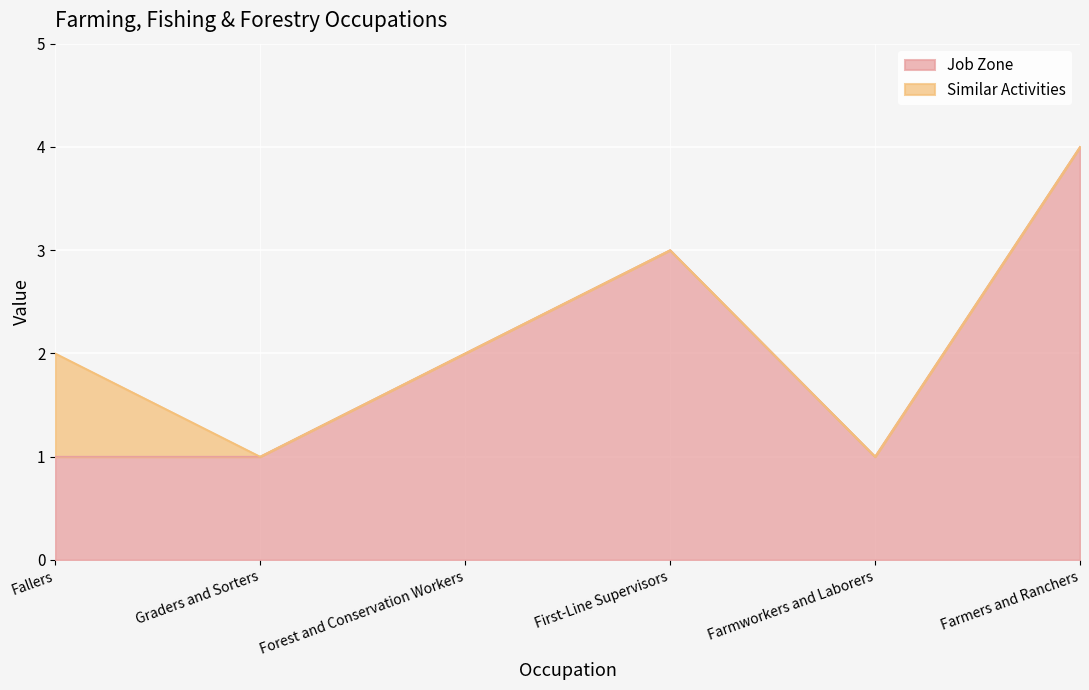

The Job Zone series shows 3 at Forest and Conservation Workers. True or false?

False